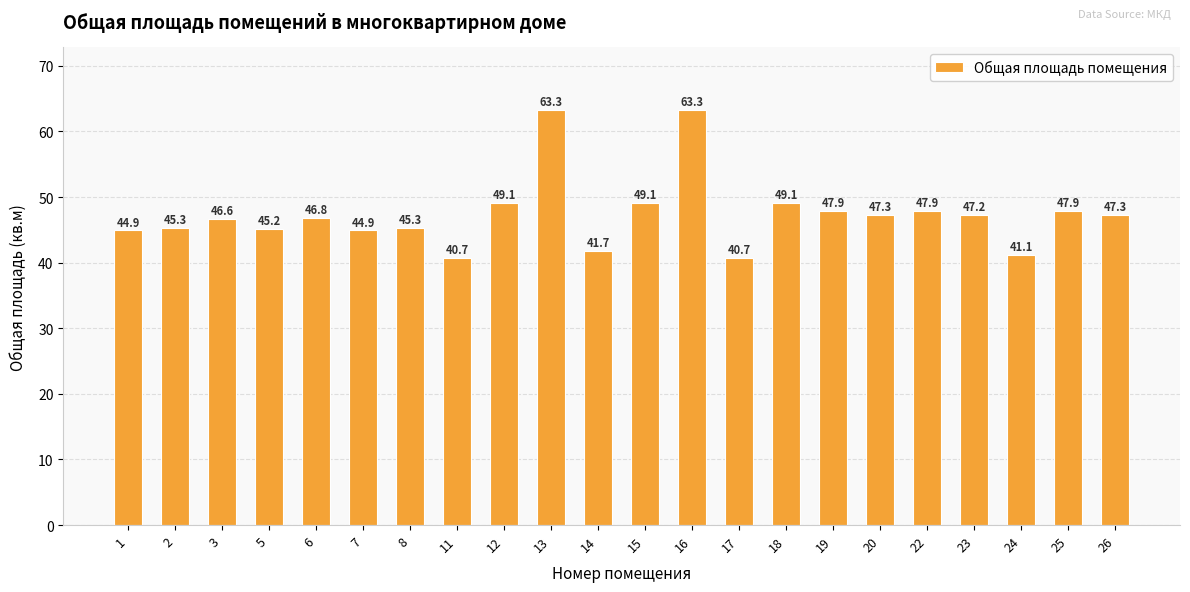

How many data points does each series have?

22